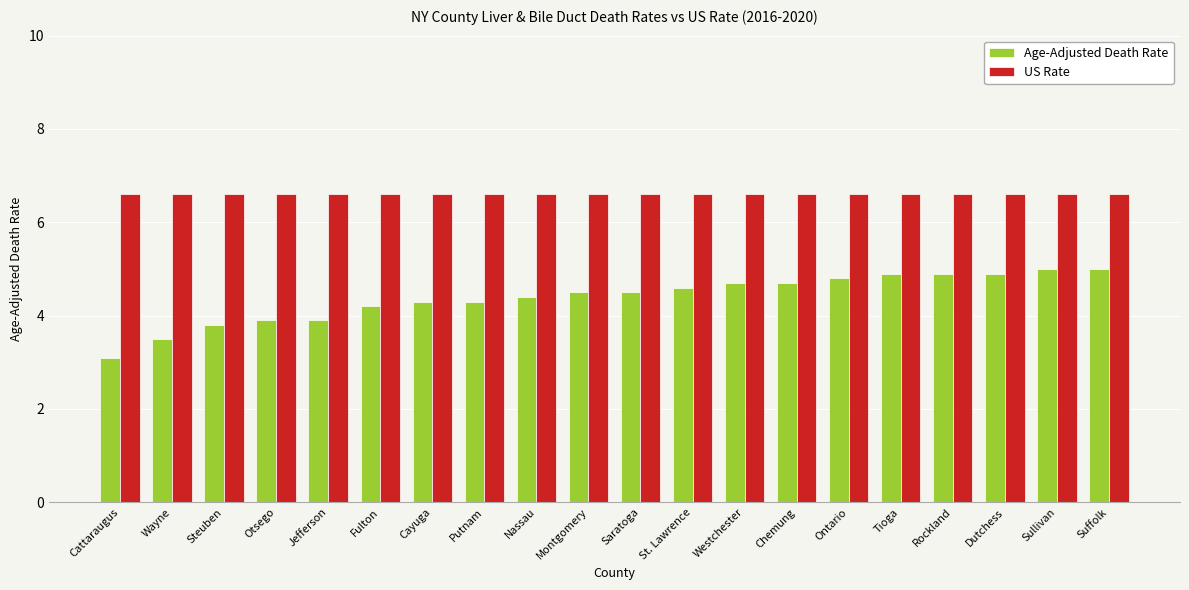

What is the highest value of the US Rate series?

6.6